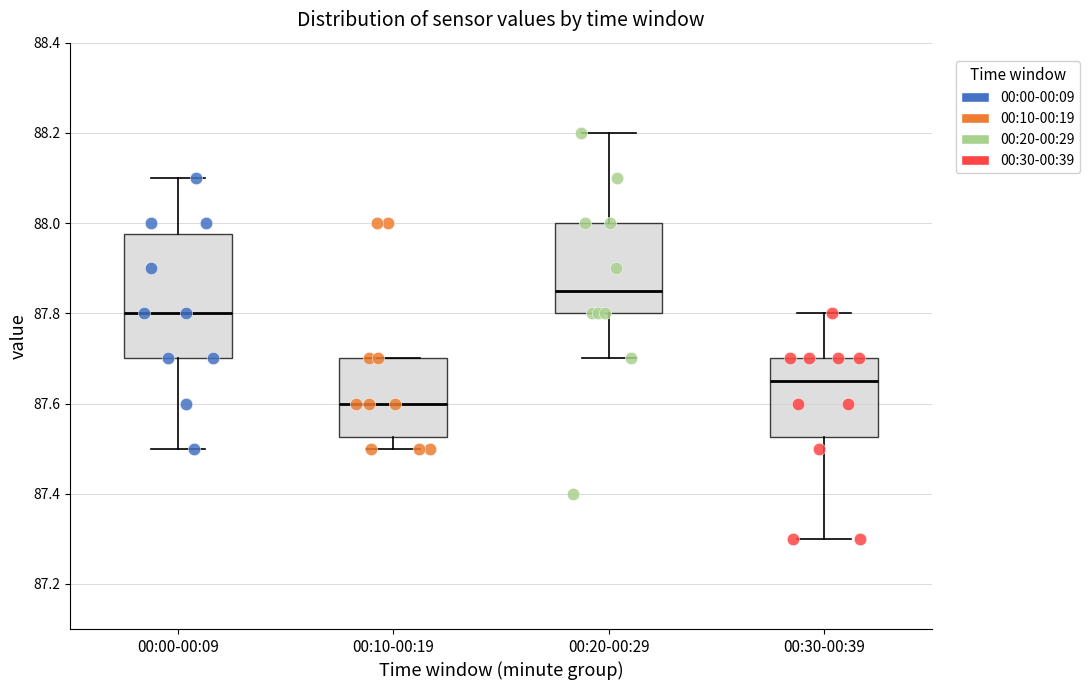

Which box is the tallest, from its lower edge to its upper edge?

00:00-00:09